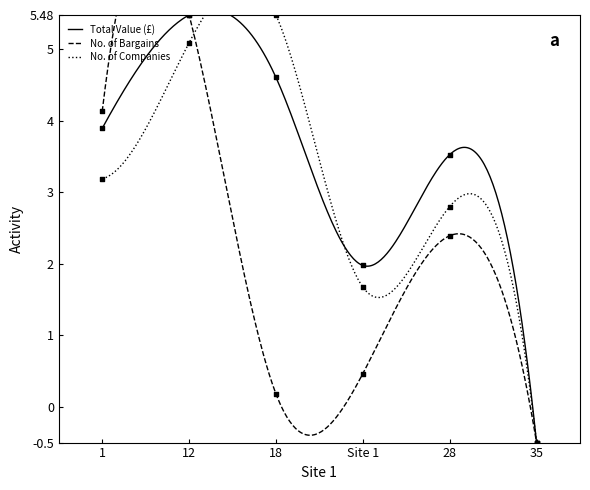

What are all the series names shown in the legend?

Total Value (£), No. of Bargains, No. of Companies